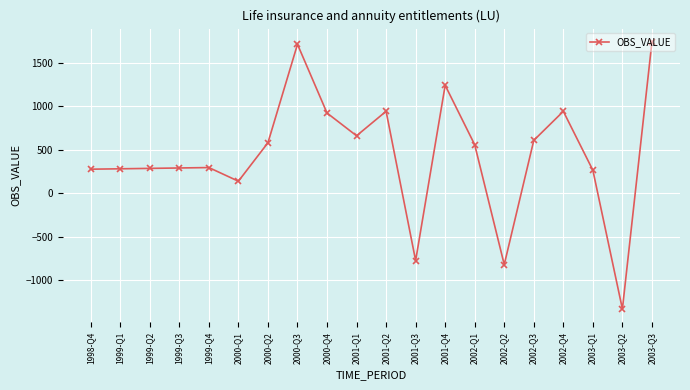

The value at 2001-Q1 is 658.9. True or false?

True